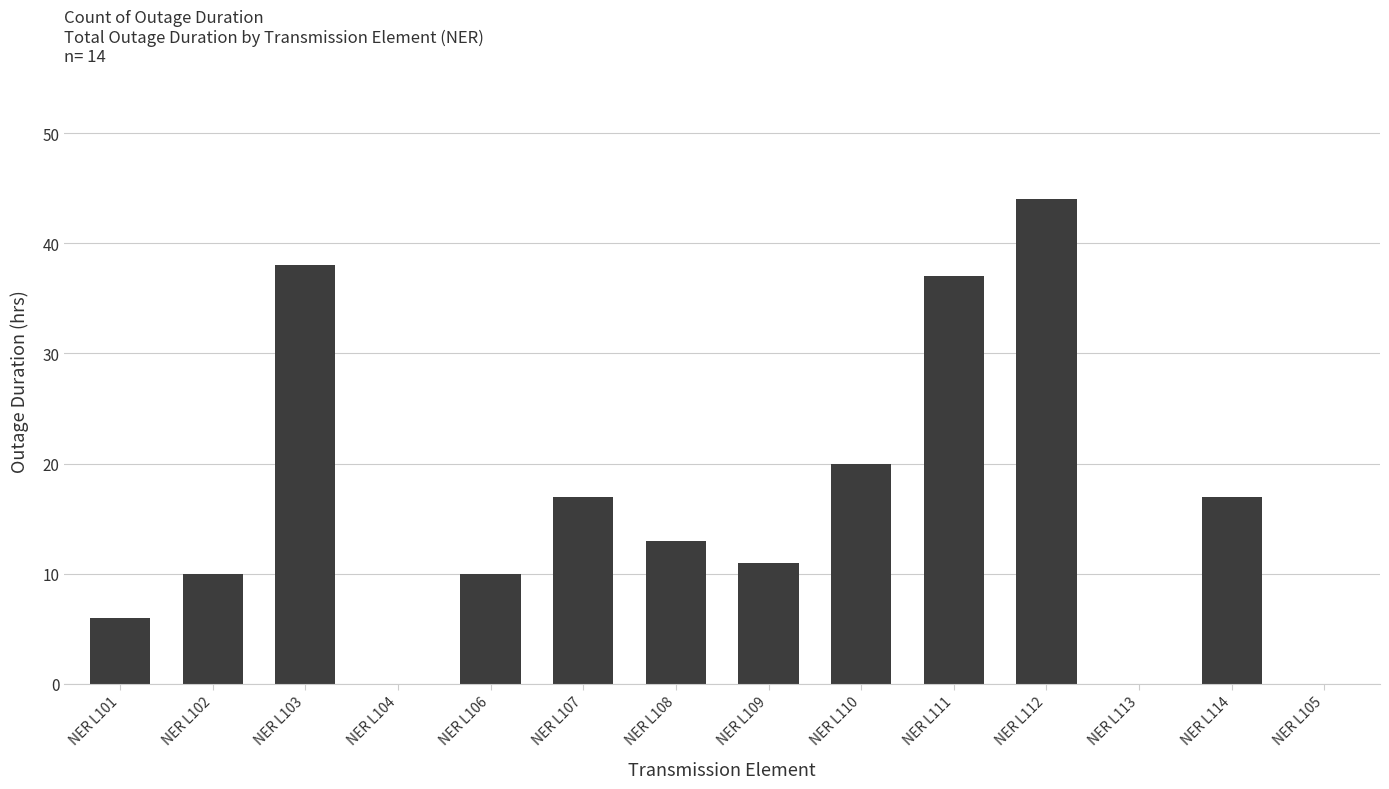

What is the sum of all values?

223